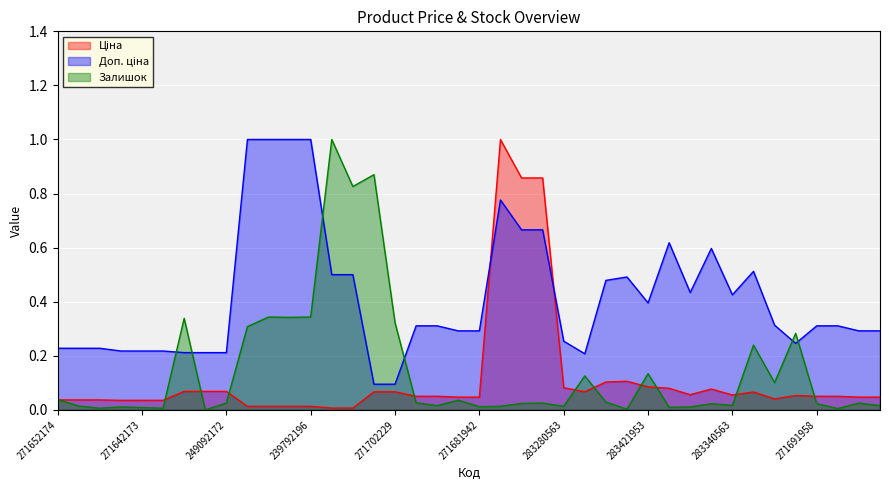

At which category does Залишок reach its first local valley?

271652172